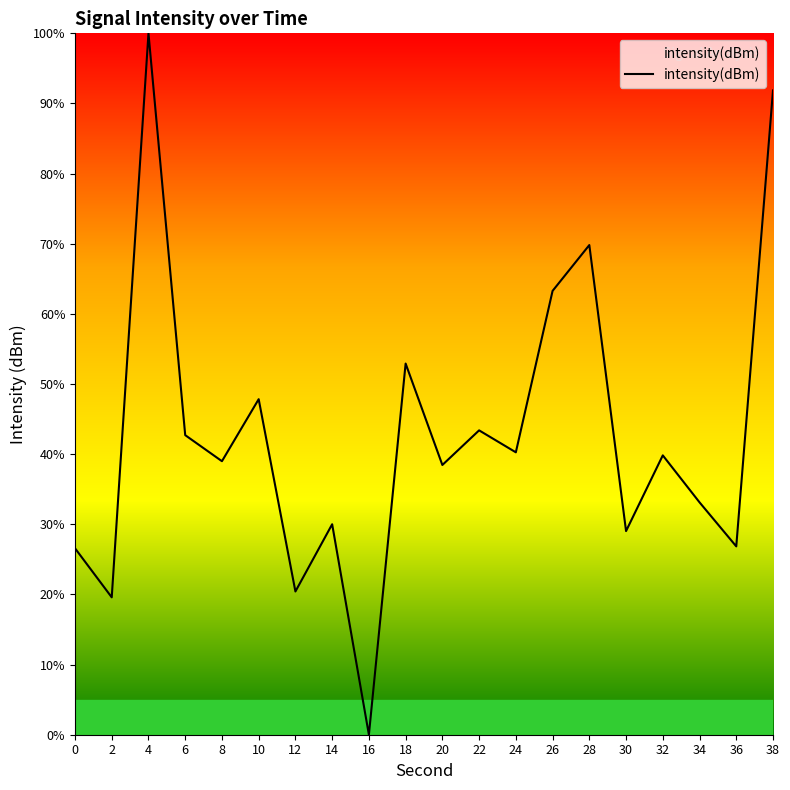

What is the maximum value shown in the chart?

100.0